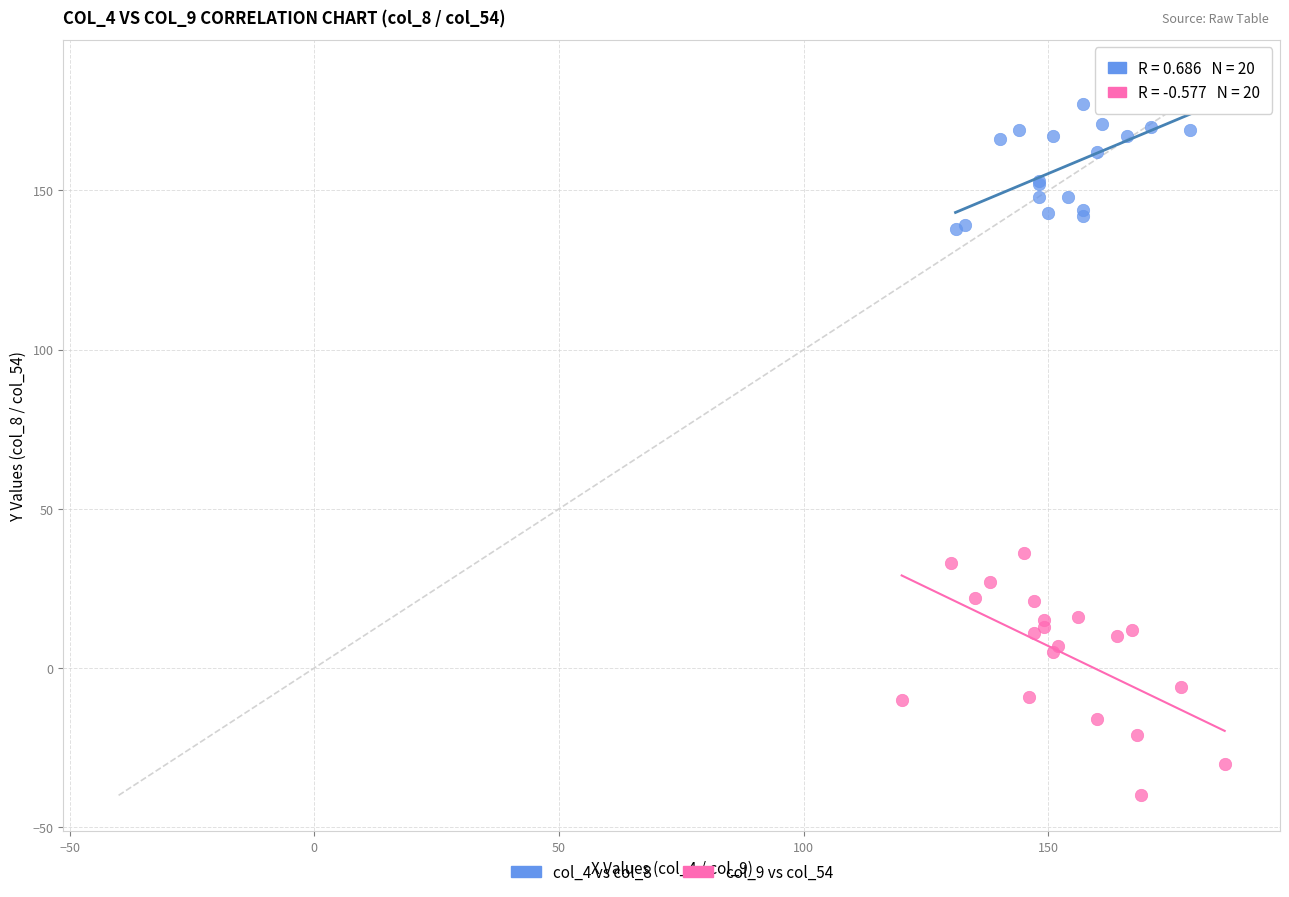

Which series has the widest spread of Y values?

col_9 vs col_54